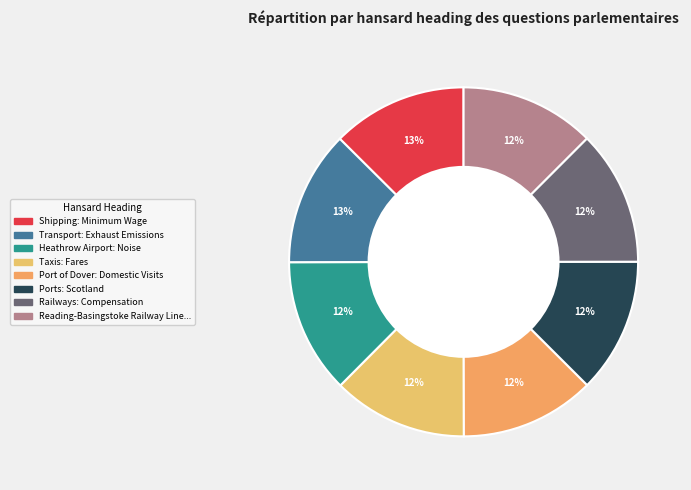

Which category has the smallest portion of the pie?

Heathrow Airport: Noise